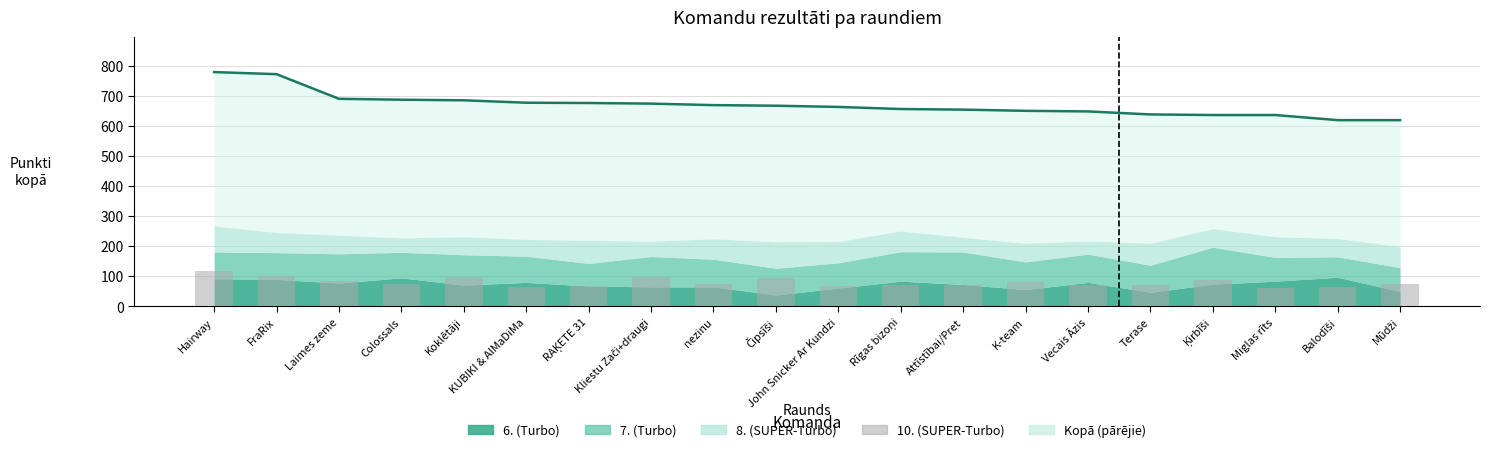

What is the difference between the maximum and minimum values in the Punkti kopā series?

160